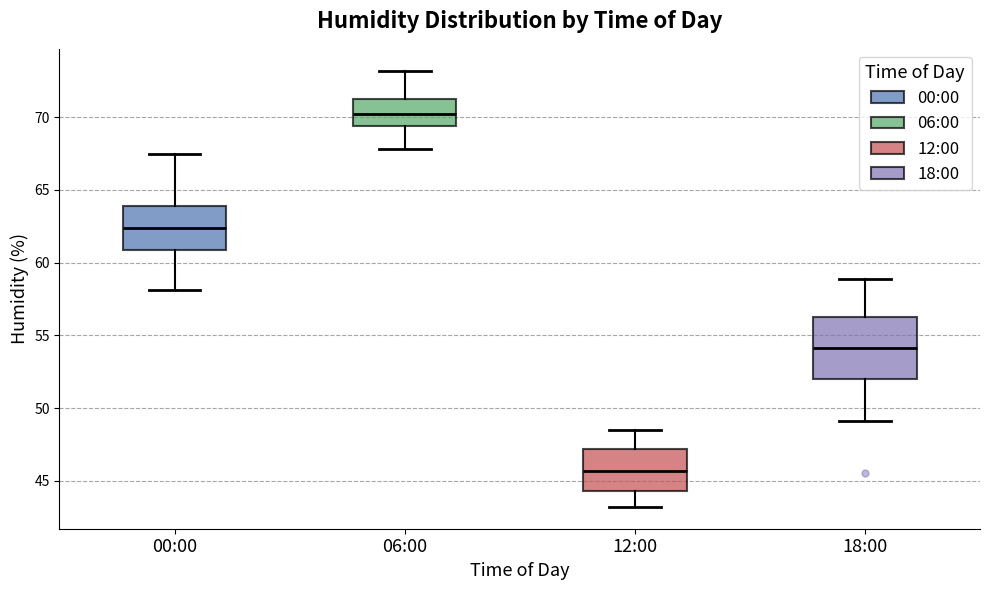

Which box is the tallest, from its lower edge to its upper edge?

18:00